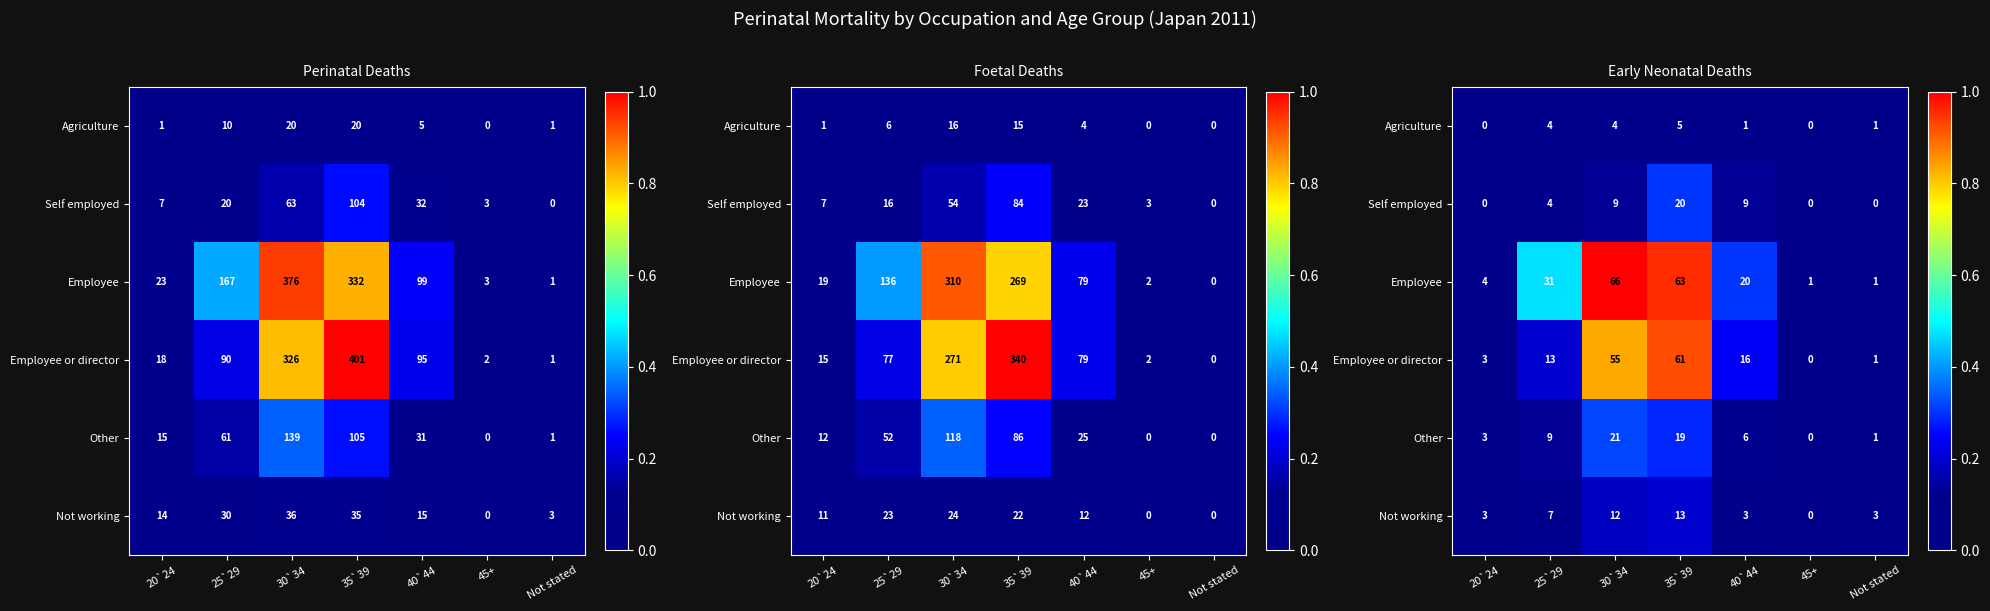

What is the difference between the highest and lowest values at 30`34?

0.9